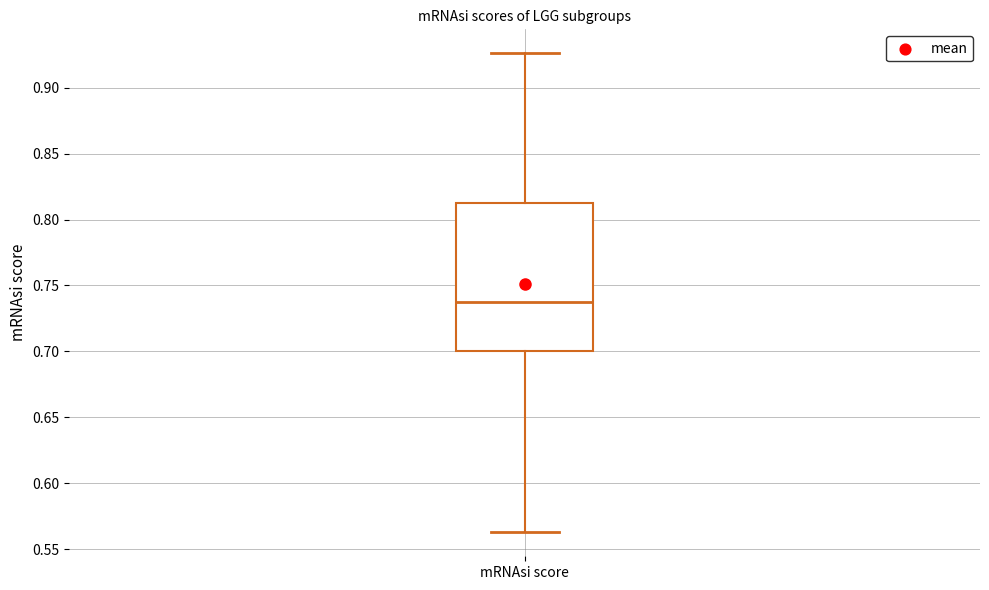

Transcribe this box plot: give where the median line is, the range the box spans, and where the two whiskers end, as read against the y-axis. The values are not printed on the chart, so give them approximately, as read against the axis.

median 0.740, box 0.700 to 0.815, whiskers 0.565 to 0.925